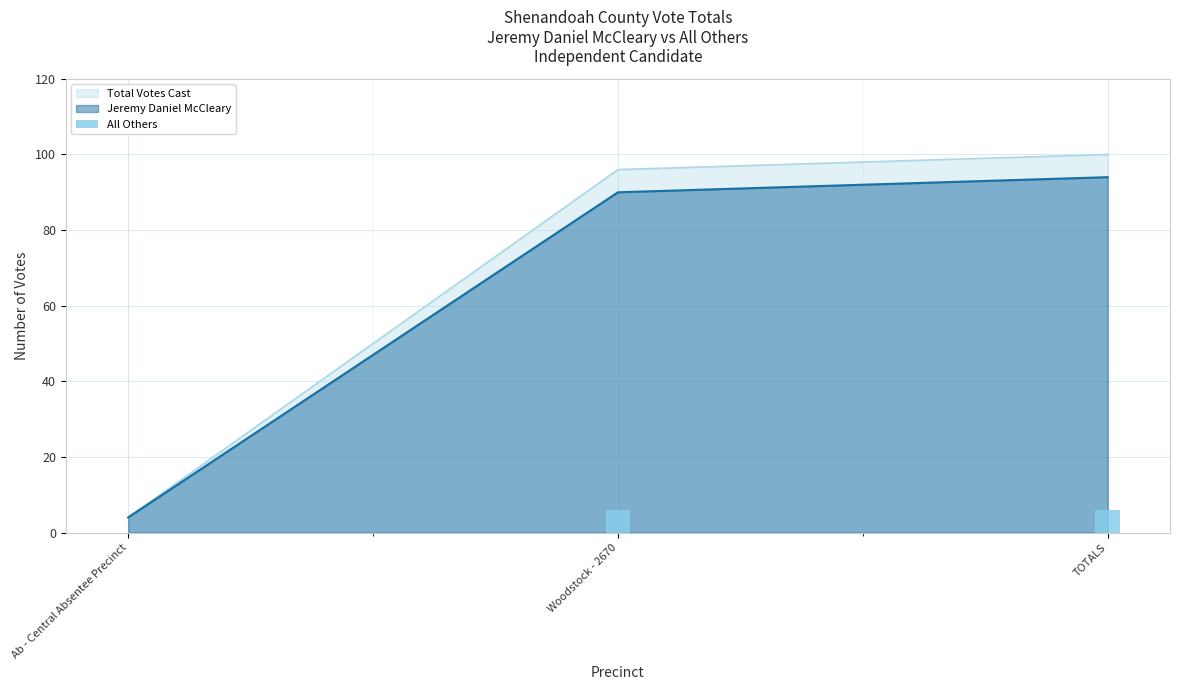

The value at TOTALS is 9. True or false?

False